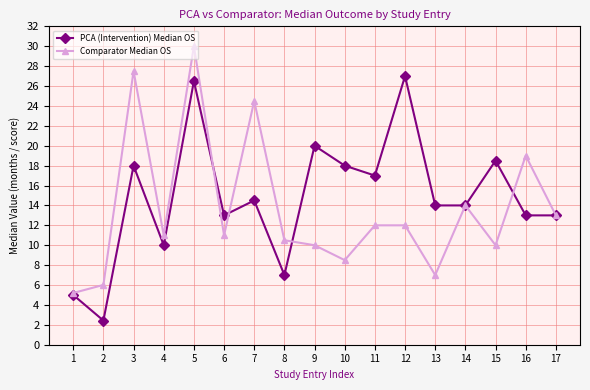

True or false: Comparator Median OS has more than 2 interior local peaks.

True